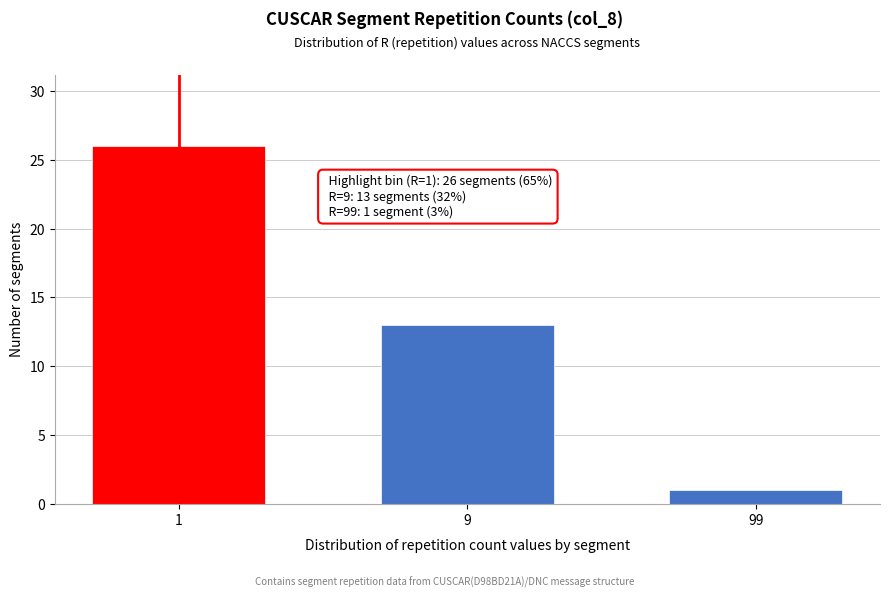

Reading left to right, transcribe all the data shown in this chart.

26	13	1